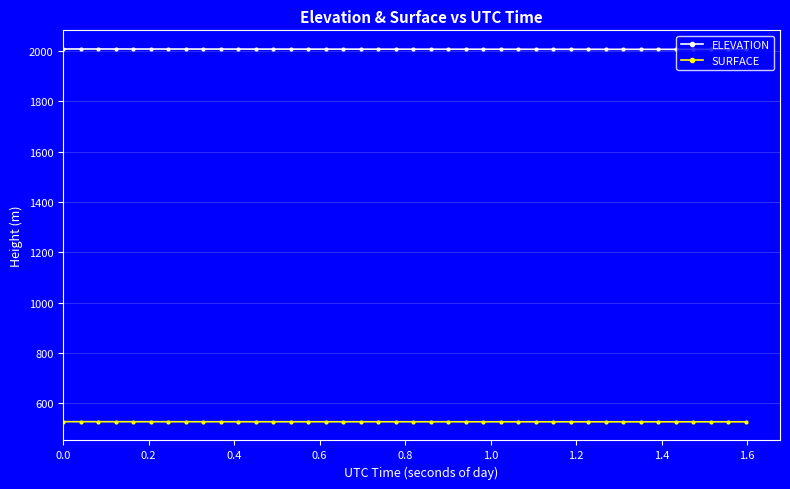

What is the sum of all SURFACE values?

21078.5